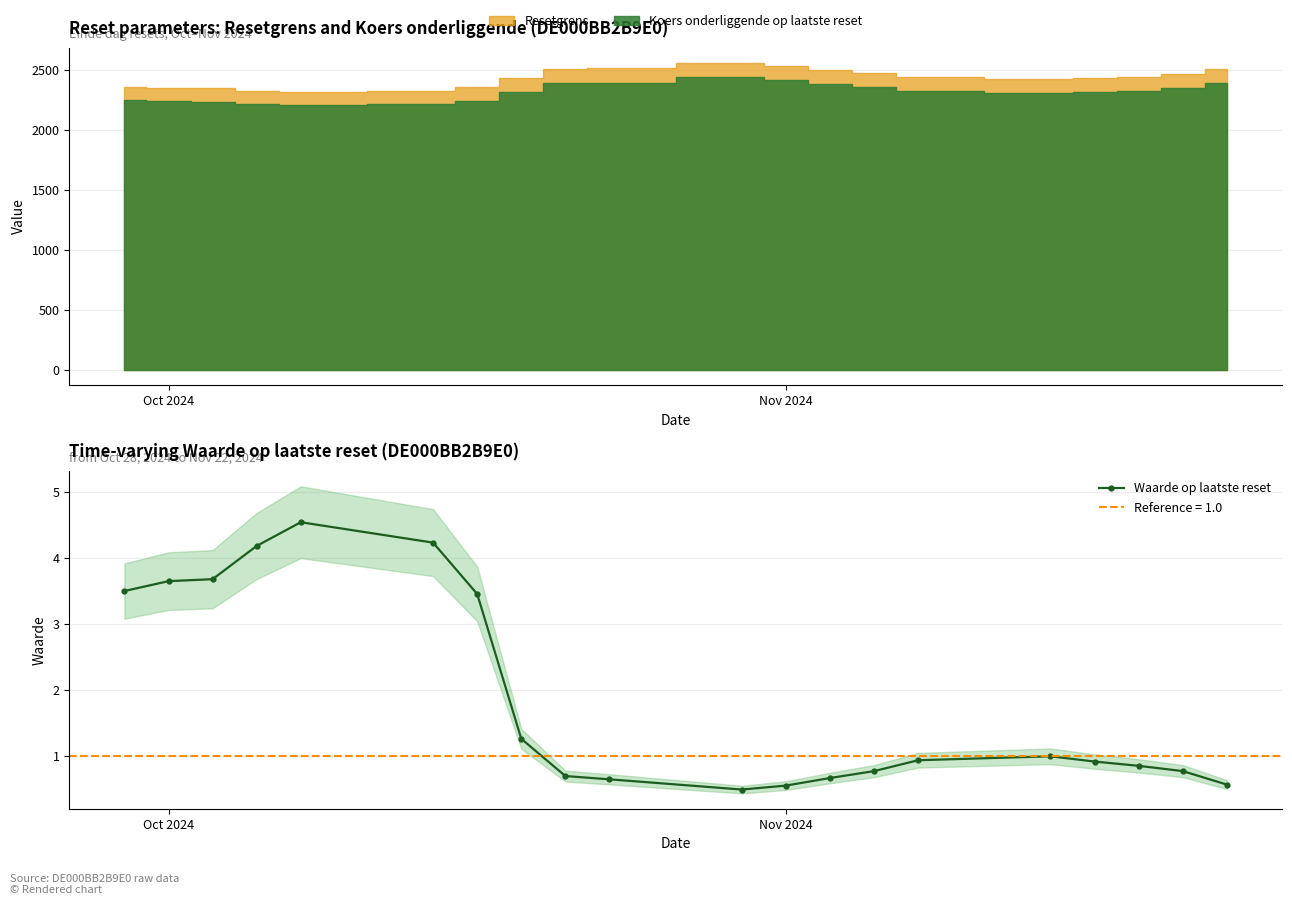

What is the maximum value for Waarde op laatste reset?

4.5